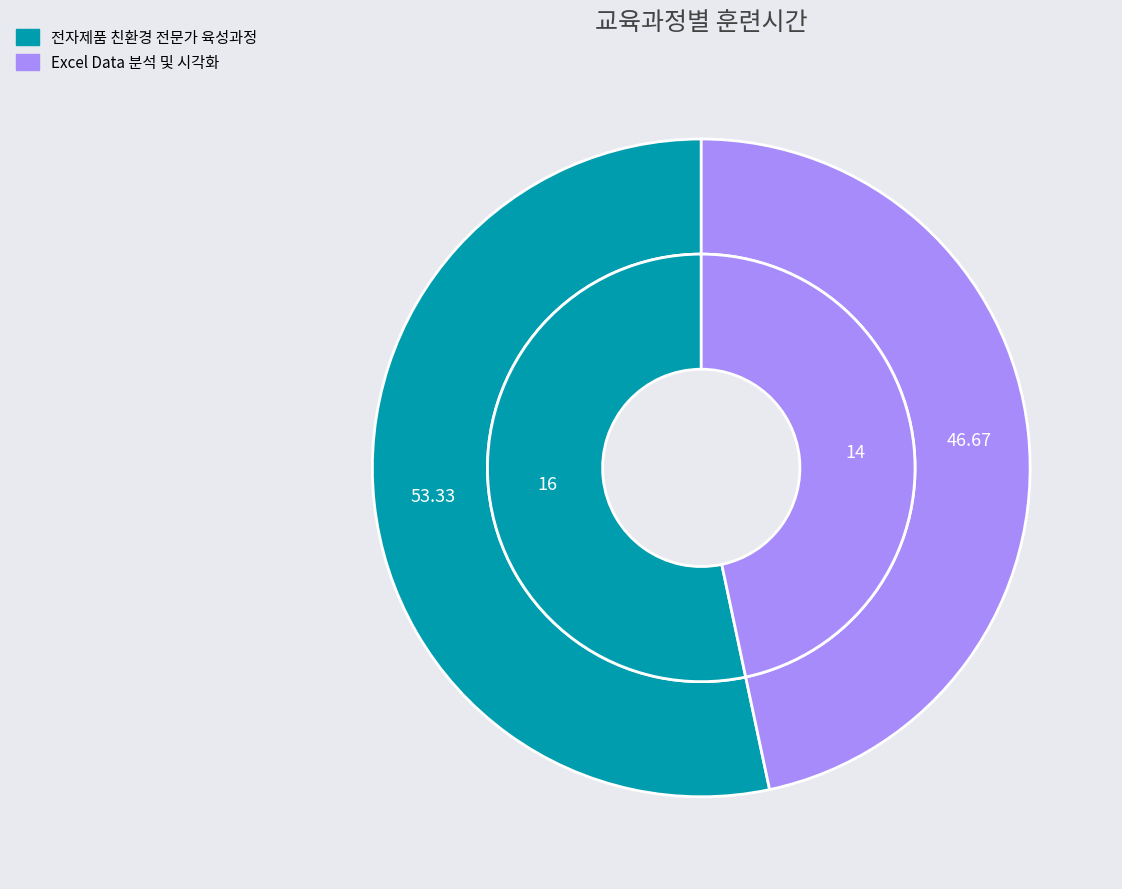

What percentage is NOT represented by 전자제품 친환경 전문가 육성과정?

46.7%